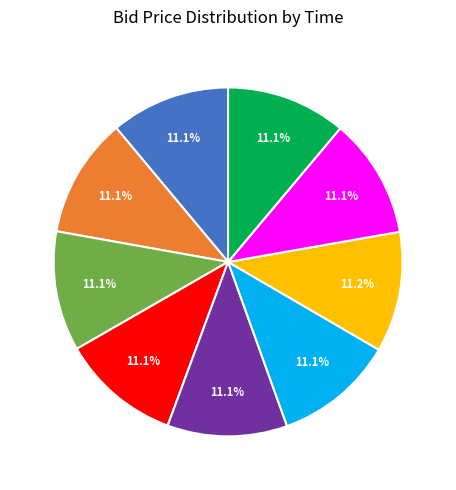

Is there any slice that represents more than half of the pie?

No